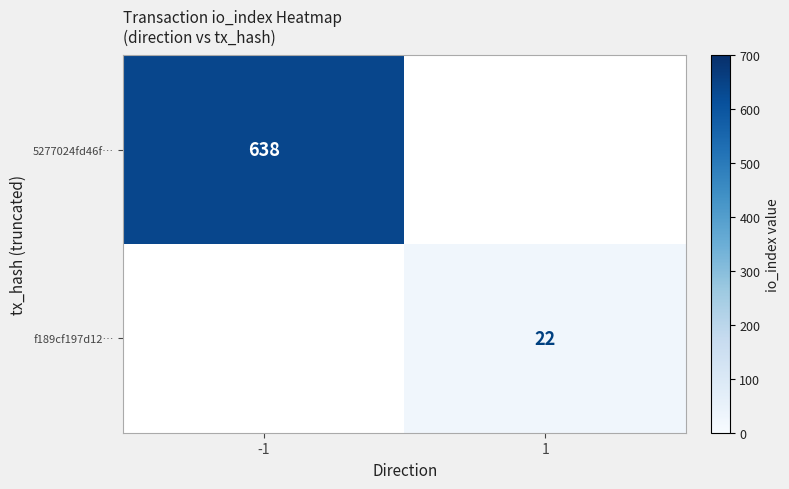

Is it true that f189cf197d12… equals 22 at 1?

True